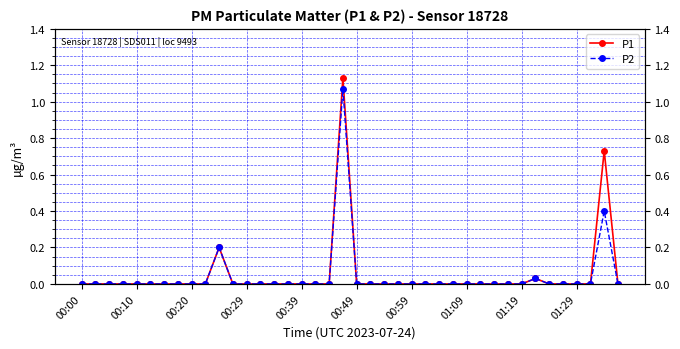

At which label does P1 reach its minimum?

00:00